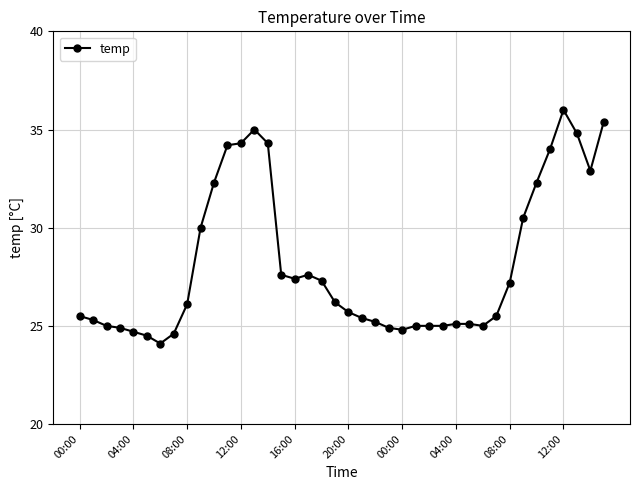

True or false: the data has more than 2 interior local peaks.

True